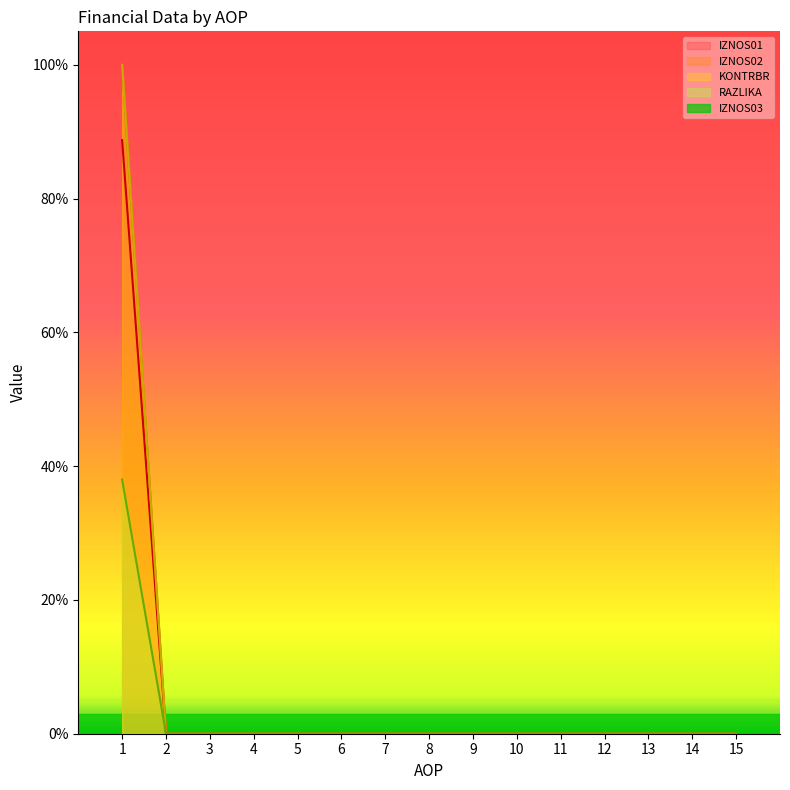

Which category has the highest value in the IZNOS01 series?

1